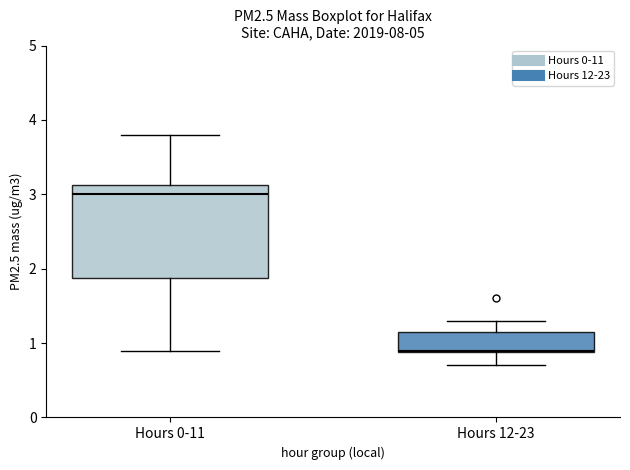

Reading left to right, transcribe this box plot: for each box, give where its median line is, the range the box spans, and where its two whiskers end, as read against the y-axis. The values are not printed on the chart, so give them approximately, as read against the axis.

Hours 0-11: median 3.0, box 1.9 to 3.1, whiskers 0.9 to 3.8
Hours 12-23: median 0.9, box 0.9 to 1.2, whiskers 0.7 to 1.3